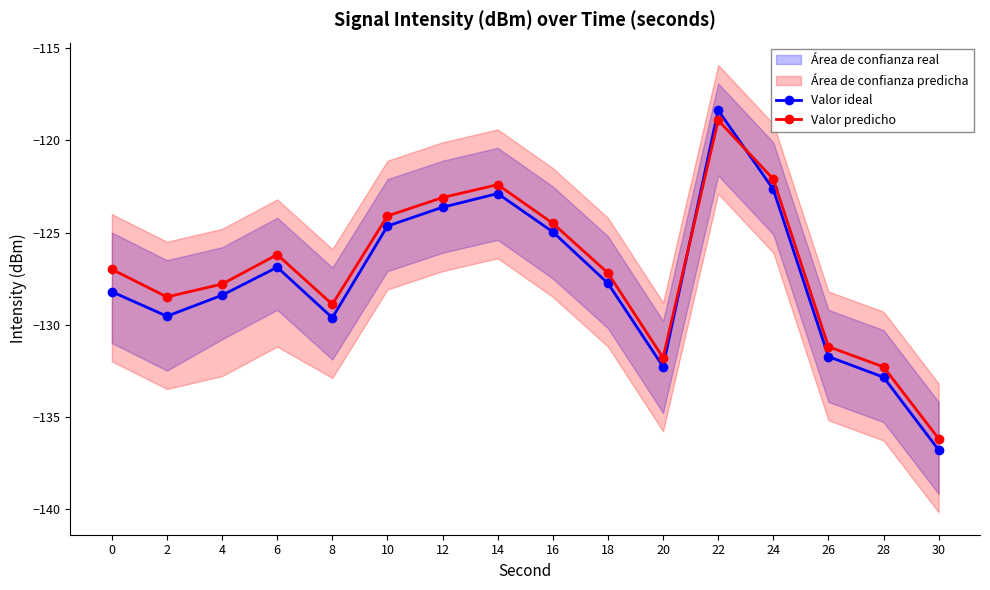

At which category does Valor predicho reach its first local peak?

6